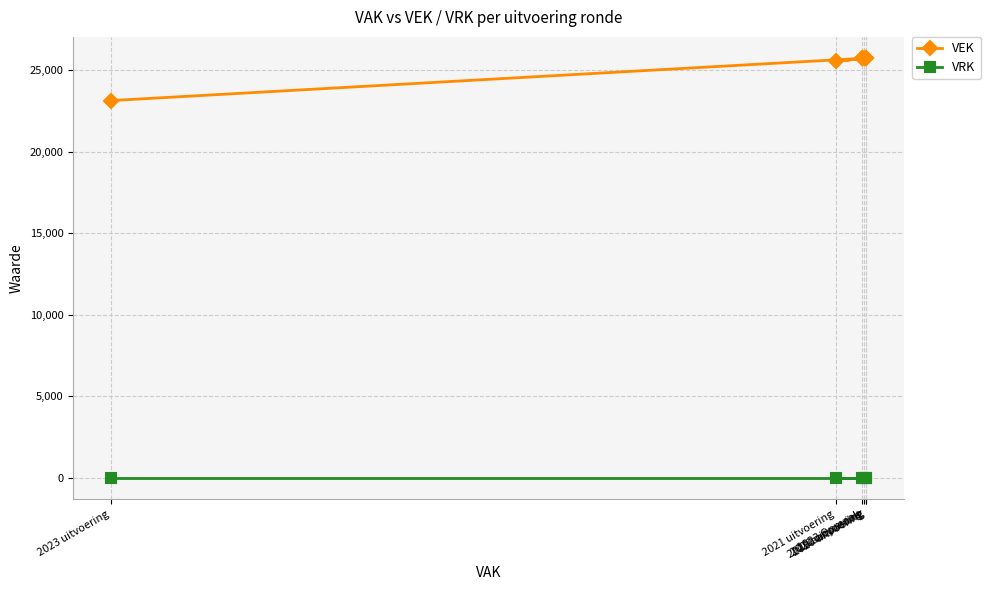

Reading left to right, list all the values displayed in this chart.

VEK: 2023 uitvoering=23141	2023 Opmaak=25732	2022 uitvoering=25744	2021 uitvoering=25540	2020 uitvoering=25756	2019 aanpassing=25760
VRK: 2023 uitvoering=0	2023 Opmaak=0	2022 uitvoering=0	2021 uitvoering=0	2020 uitvoering=0	2019 aanpassing=0